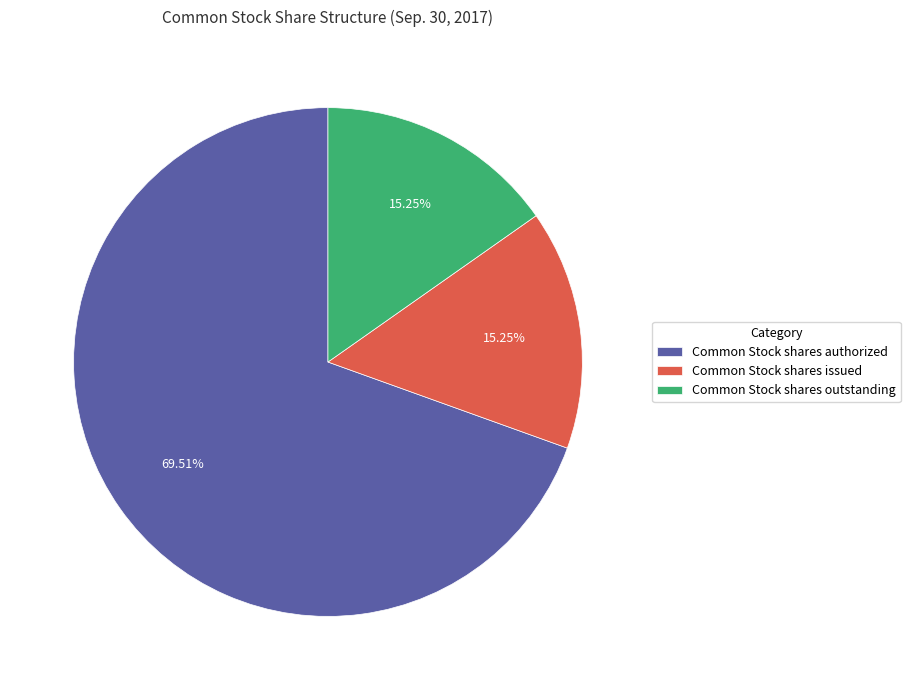

True or false: Common Stock shares authorized accounts for 78% of the total.

False